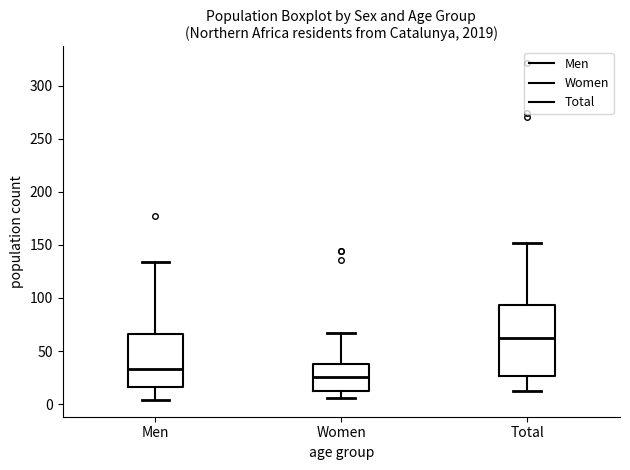

Where does the upper whisker of the box for Women end on the y-axis? The values are not printed on the chart, so give them approximately, as read against the axis.

65